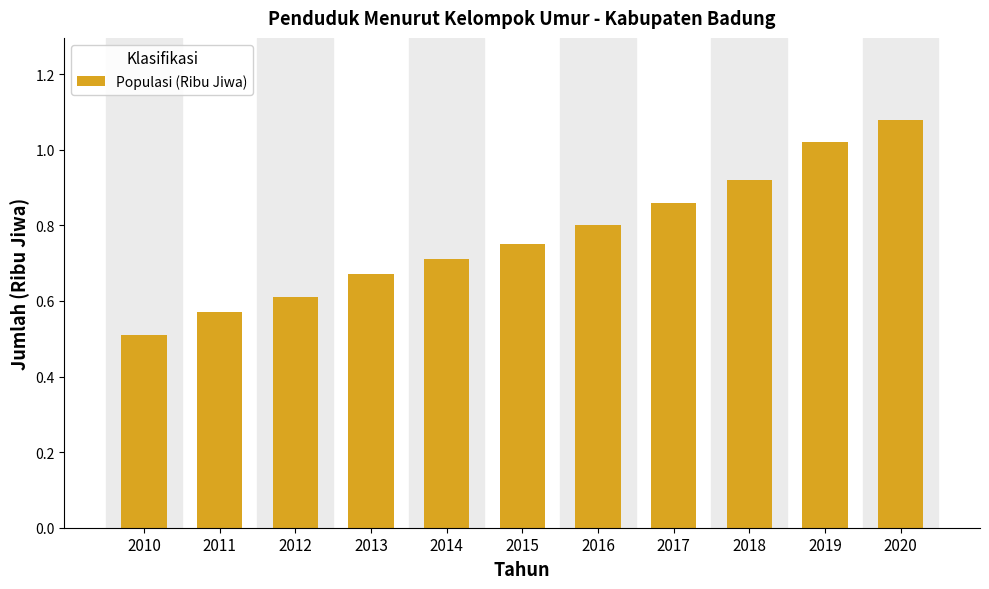

Where is the data nearest to the value 0?

2010